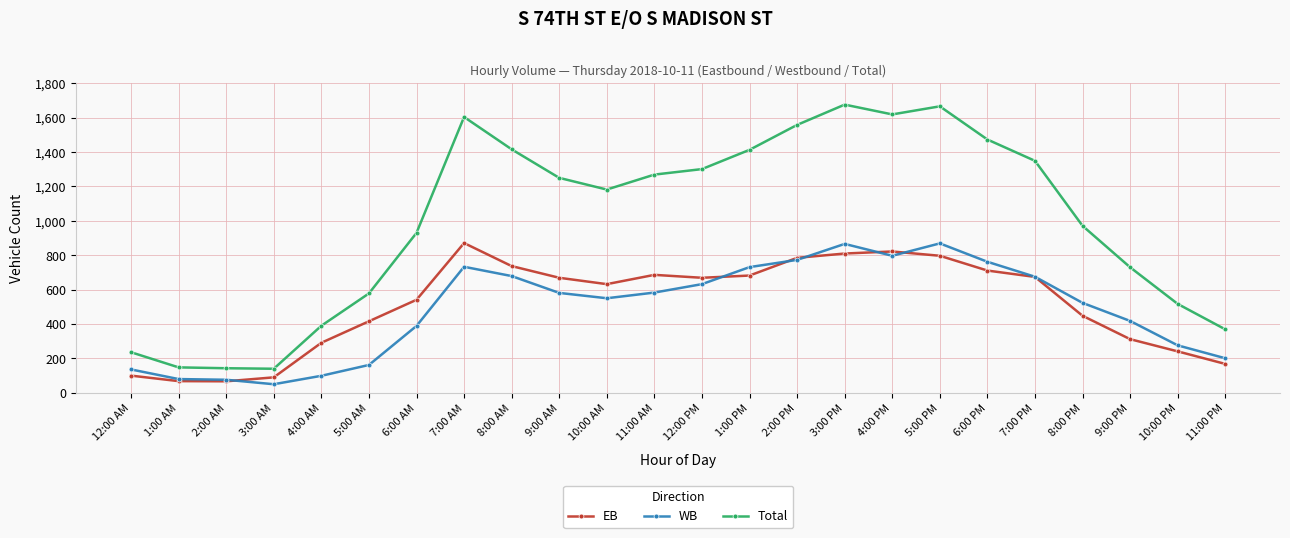

True or false: Total has more than 1 points higher than both neighbors.

True